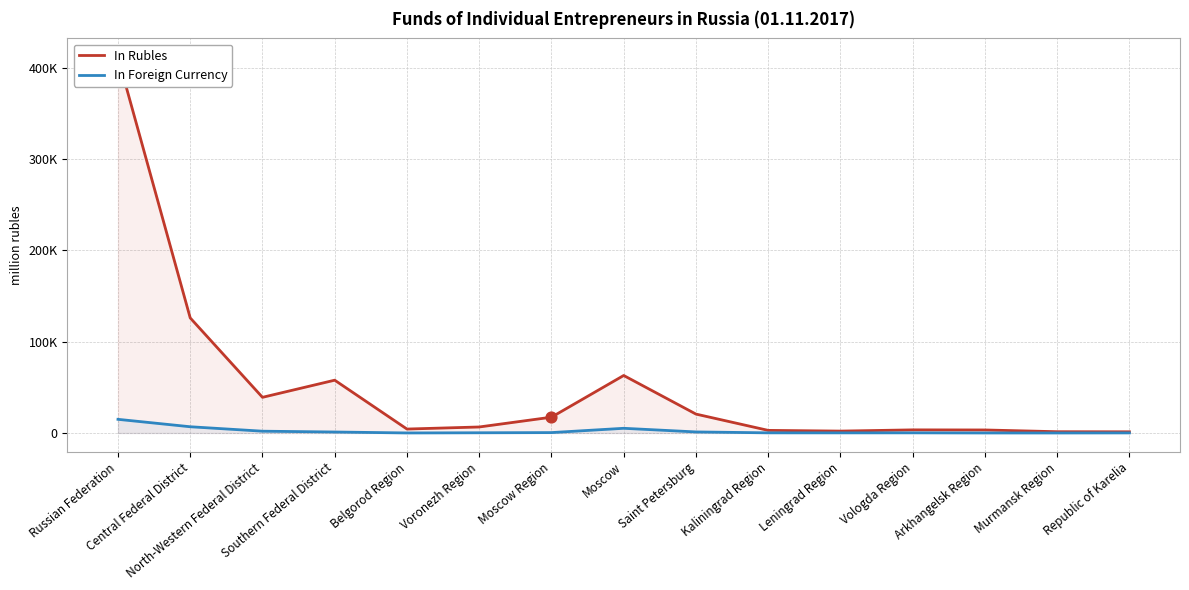

What is the total value across all series at Kaliningrad Region?

3014